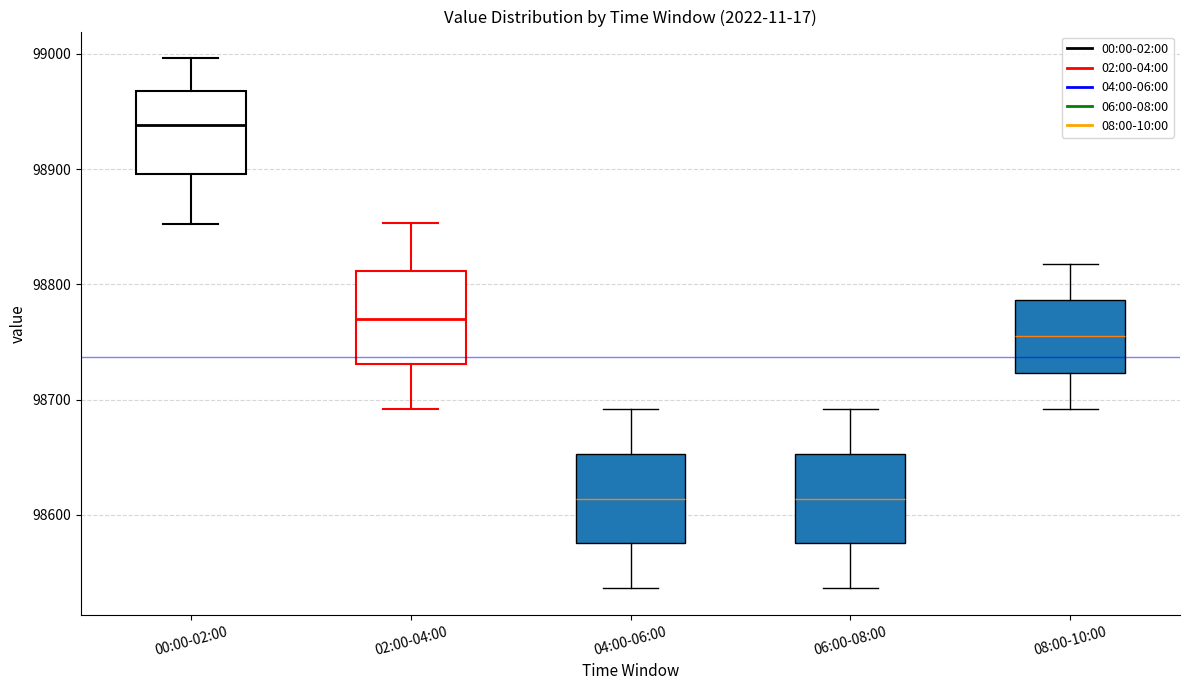

Where does the median line of the box for 00:00-02:00 sit on the y-axis? The values are not printed on the chart, so give them approximately, as read against the axis.

98940